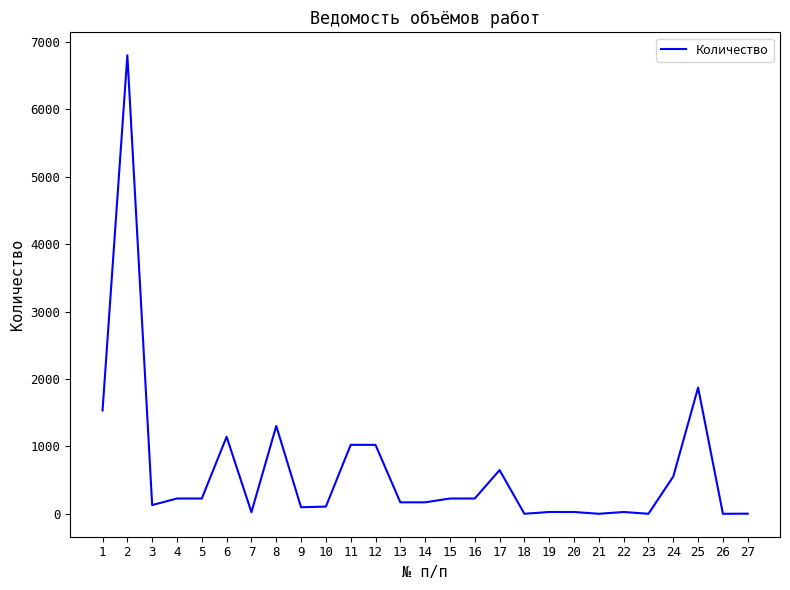

What is the sum of the values at 5 and 10?

333.7